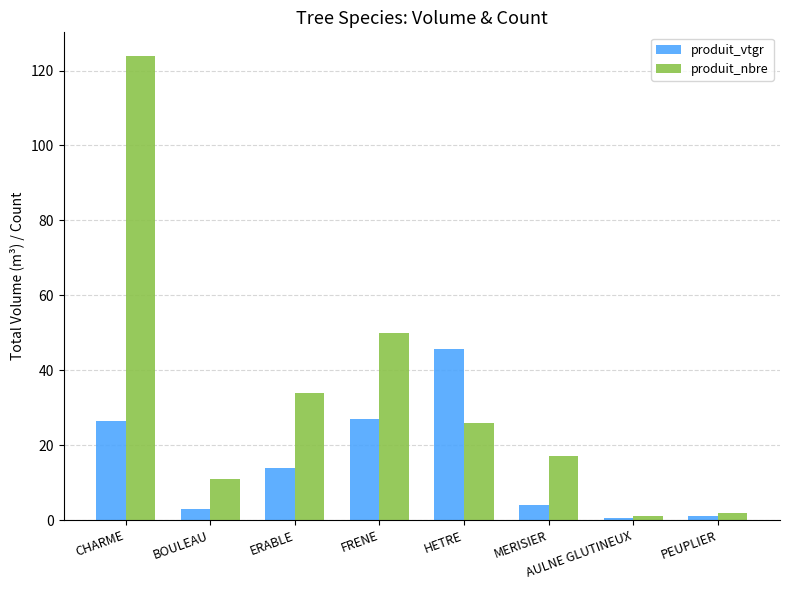

What position from the left is PEUPLIER?

8